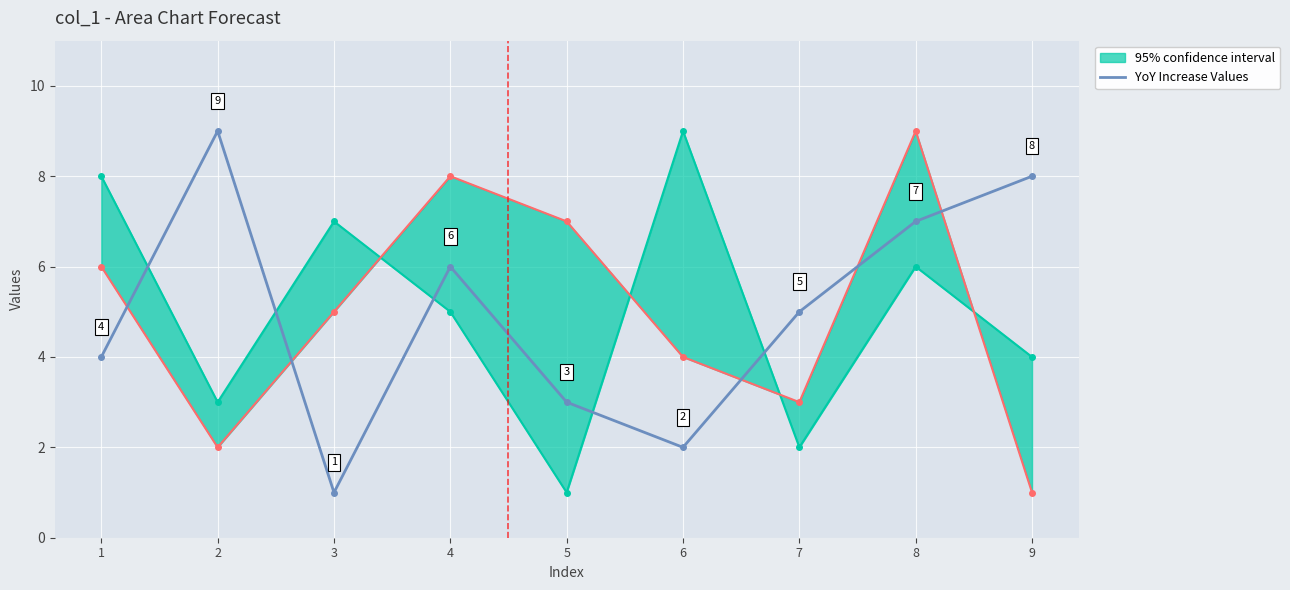

Rank the categories by value from highest to lowest.

2, 9, 8, 4, 7, 1, 5, 6, 3